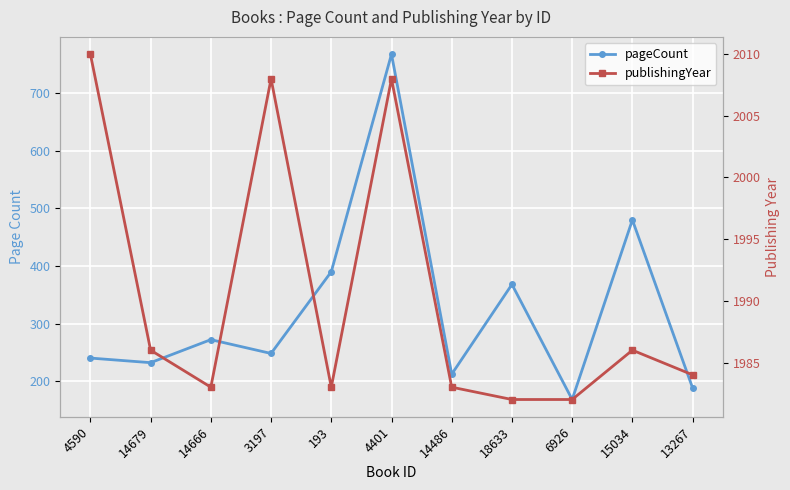

At how many categories does at least one series exceed 1402?

11